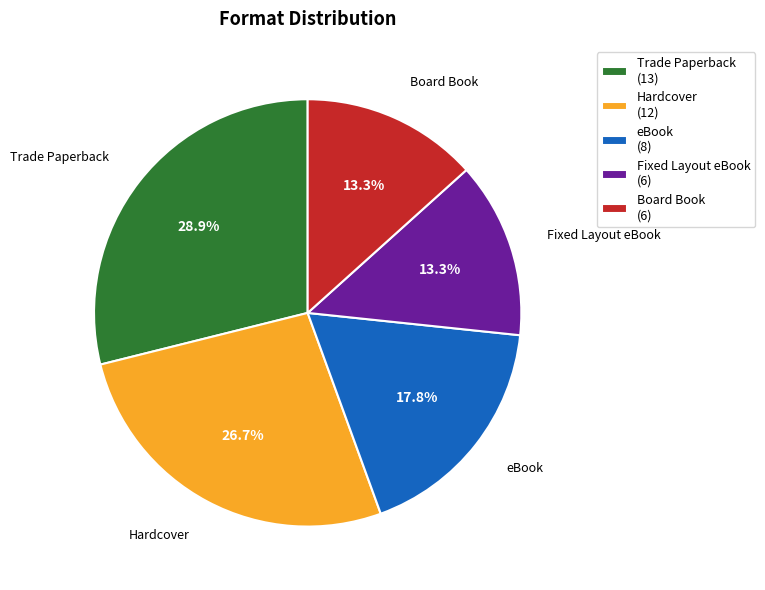

Does Trade Paperback account for over 50% of the chart?

No